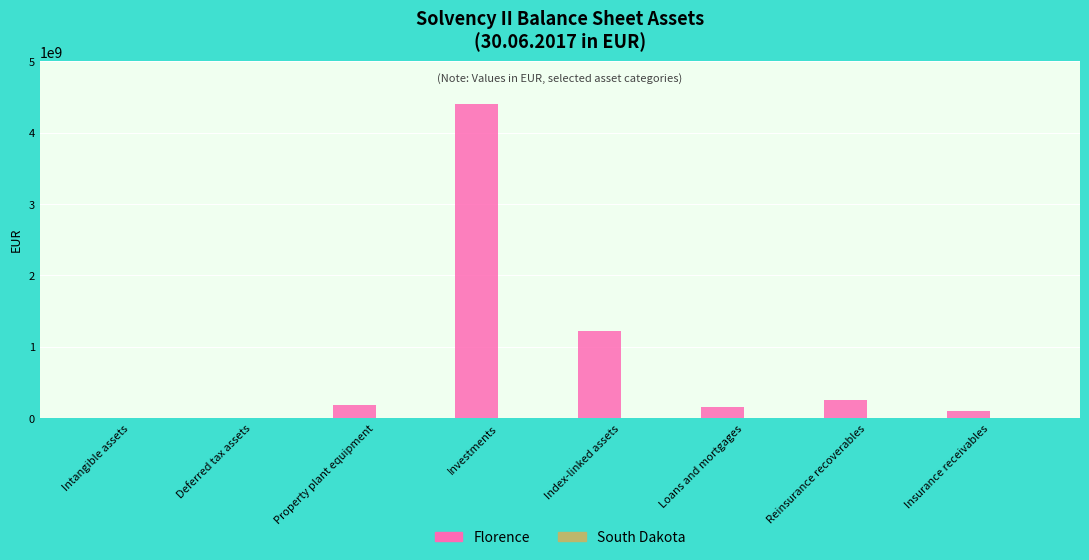

What is the sum of the values at Investments and Property plant equipment?

4590626654.6